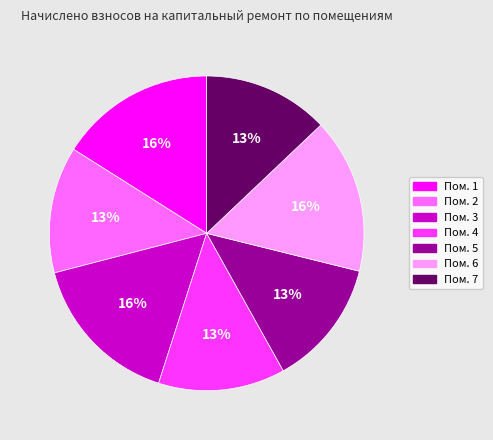

Is there any slice that represents more than half of the pie?

No